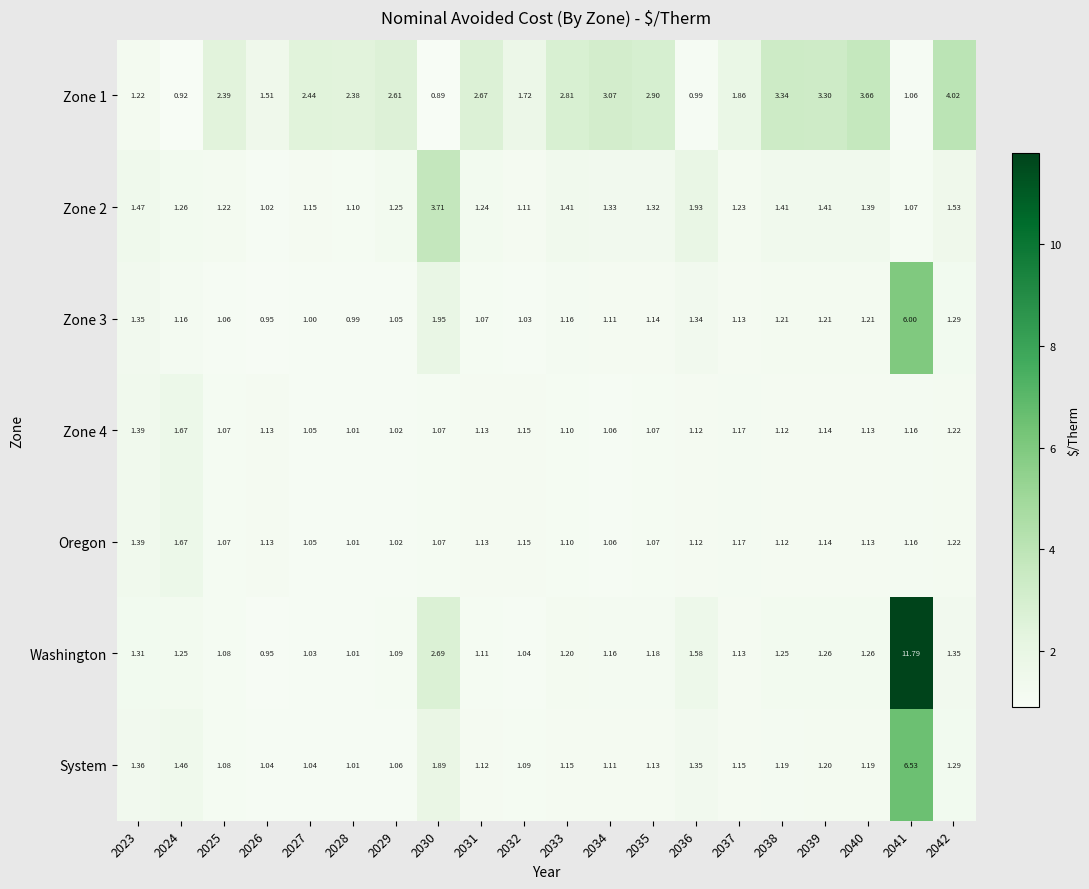

Which category has the lowest value across all series?

2030